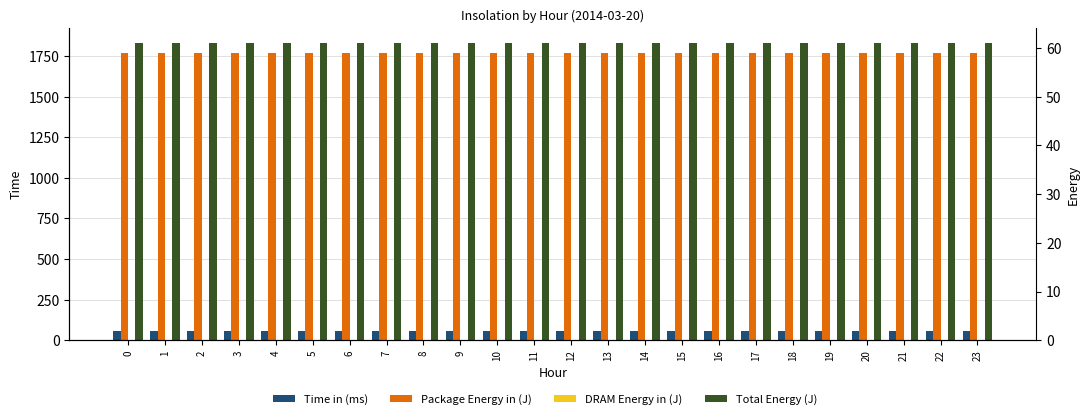

Which series has the widest spread of values?

Time in (ms)